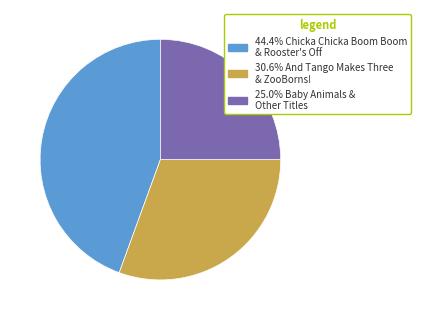

Is there any slice that represents more than half of the pie?

No